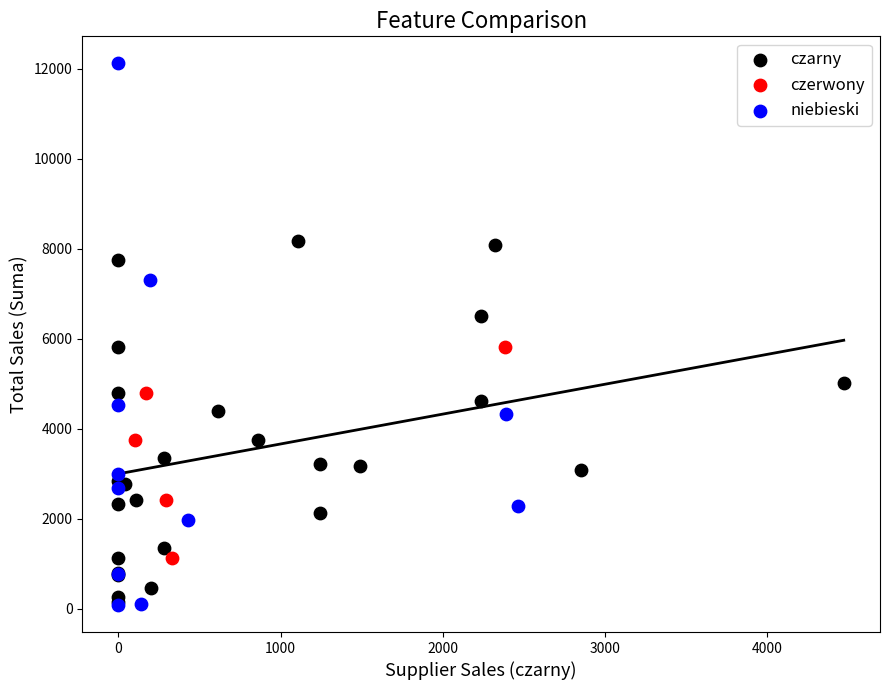

What are all the series names shown in the legend?

czarny, czerwony, niebieski